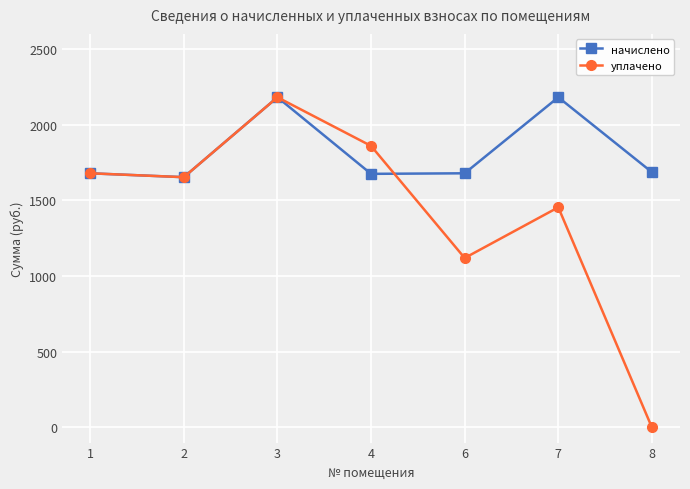

What is the total value across all series at 8?

1686.4